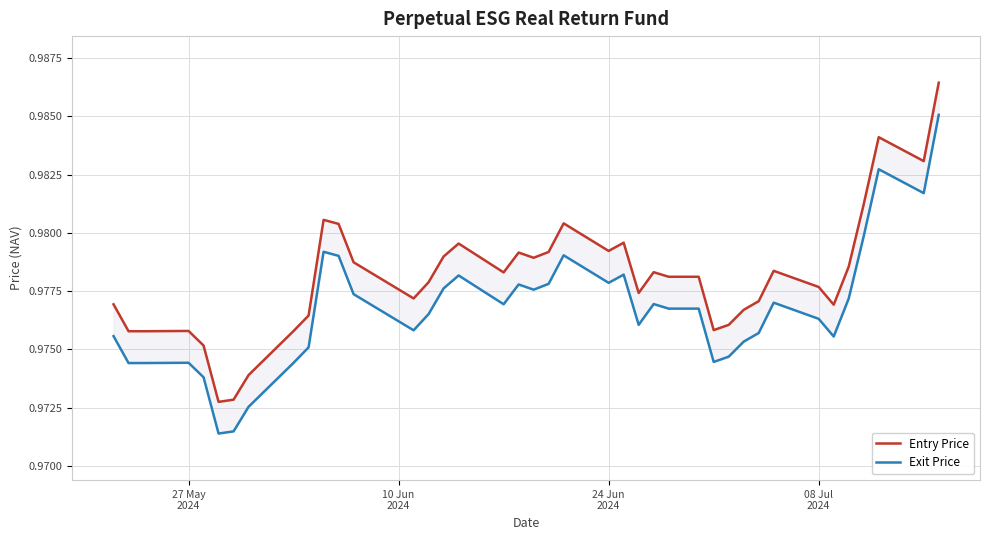

What is the maximum value shown in the chart?

1.0